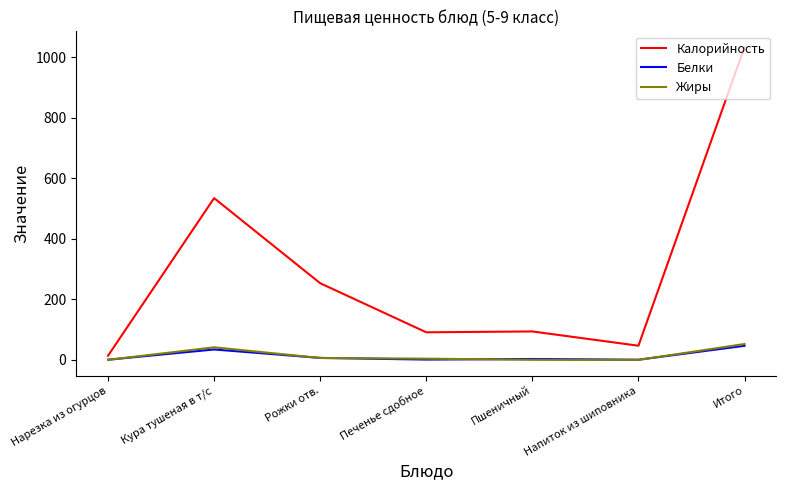

Is it true that Жиры equals -36.2 at Напиток из шиповника?

False